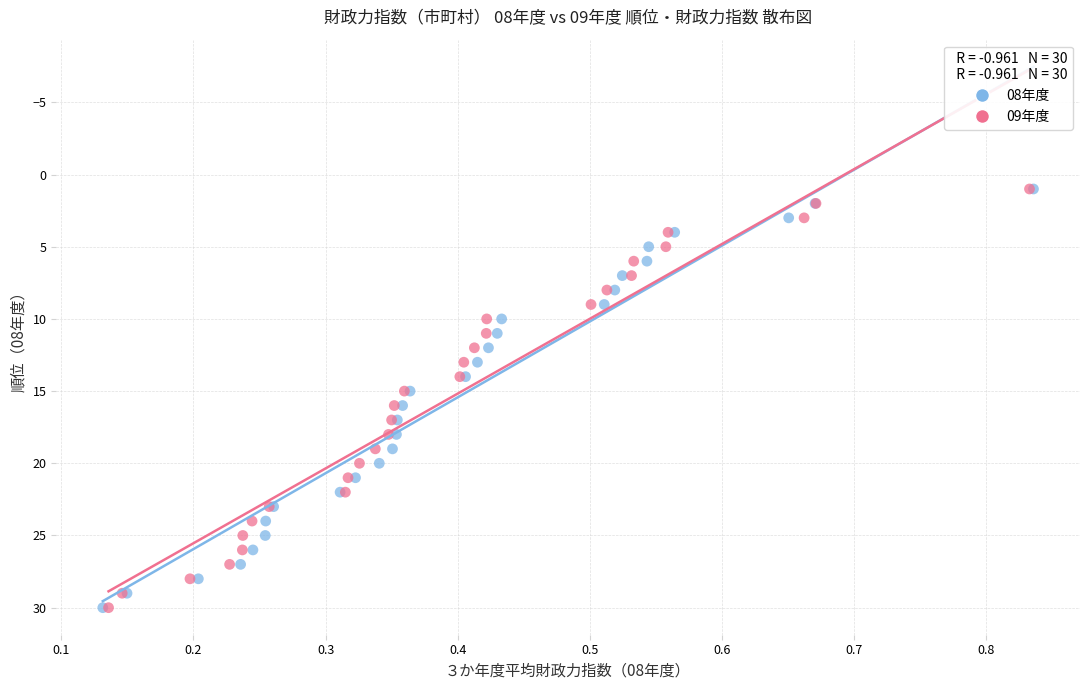

What are all the series names shown in the legend?

08年度, 09年度